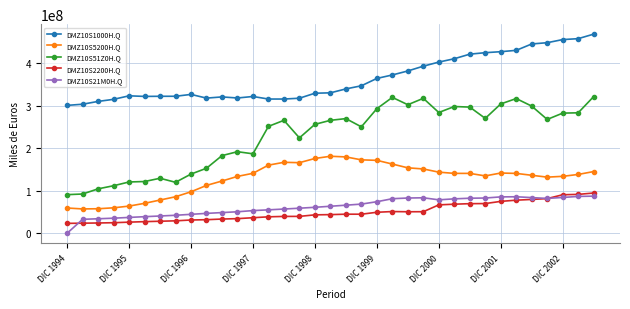

Does the chart display data point markers on the line(s)?

Yes